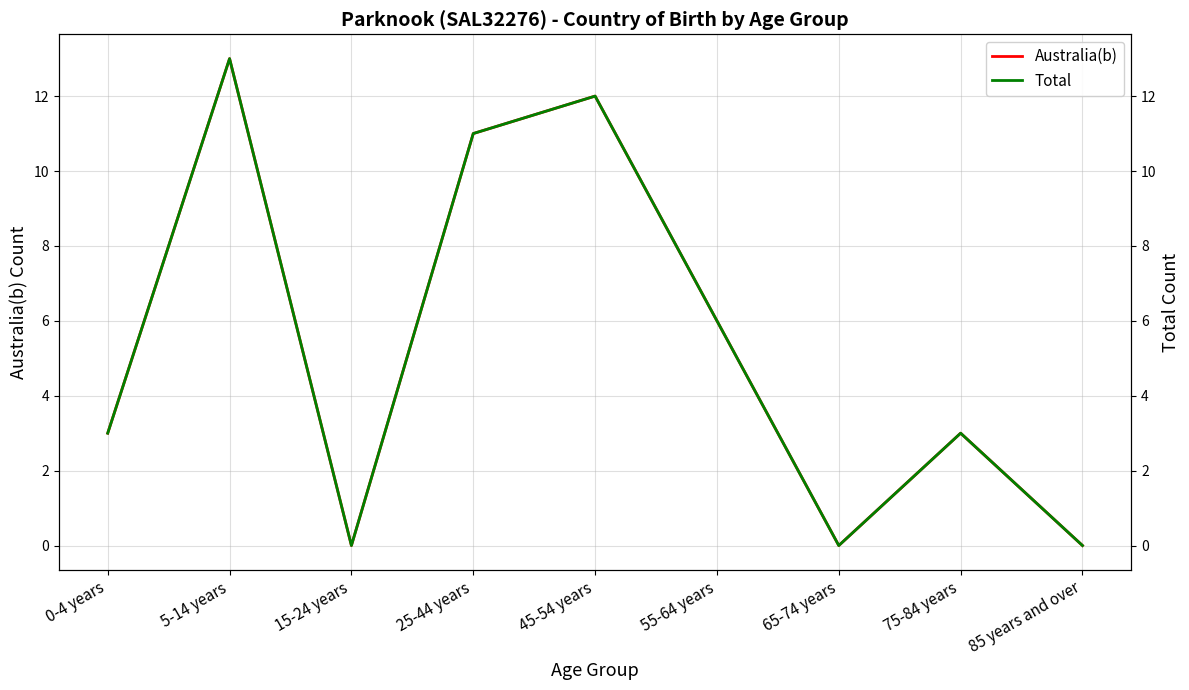

Which series changed the most between 45-54 years and 65-74 years?

Australia(b)